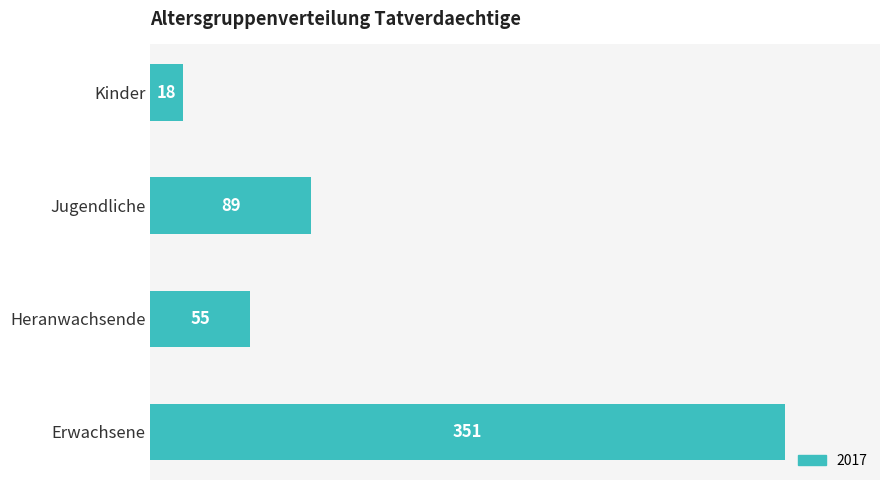

How many categories are shown in the chart?

4